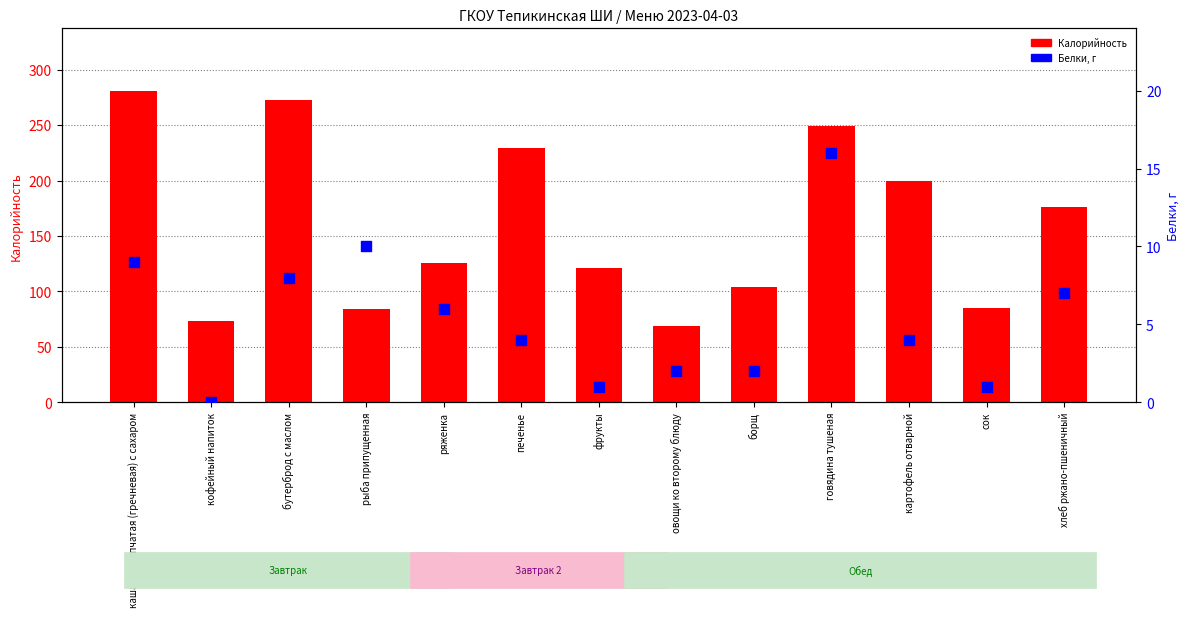

Which series reaches the maximum Y coordinate?

Калорийность